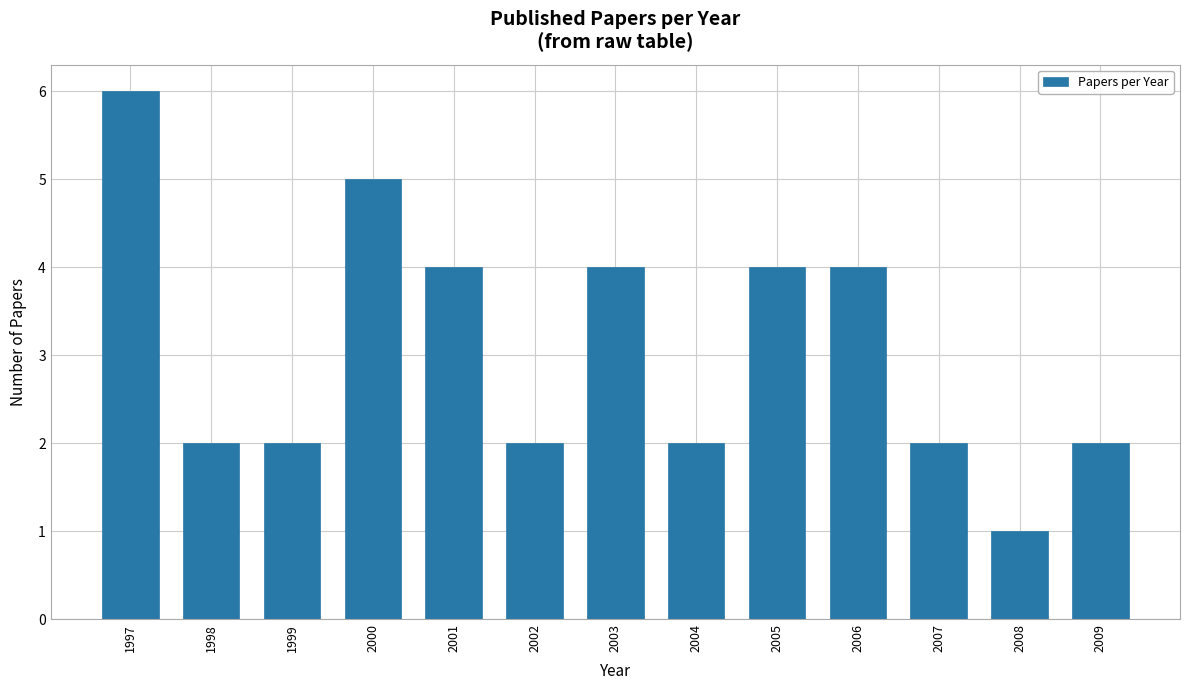

What is the difference between the maximum and minimum values?

5